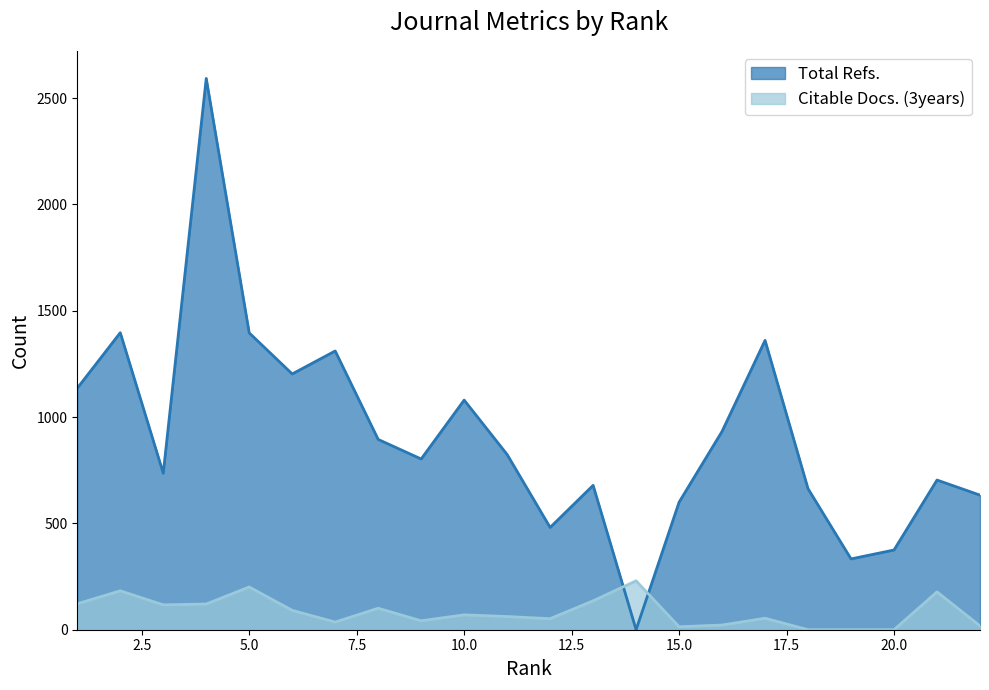

What is the greatest value displayed?

2593